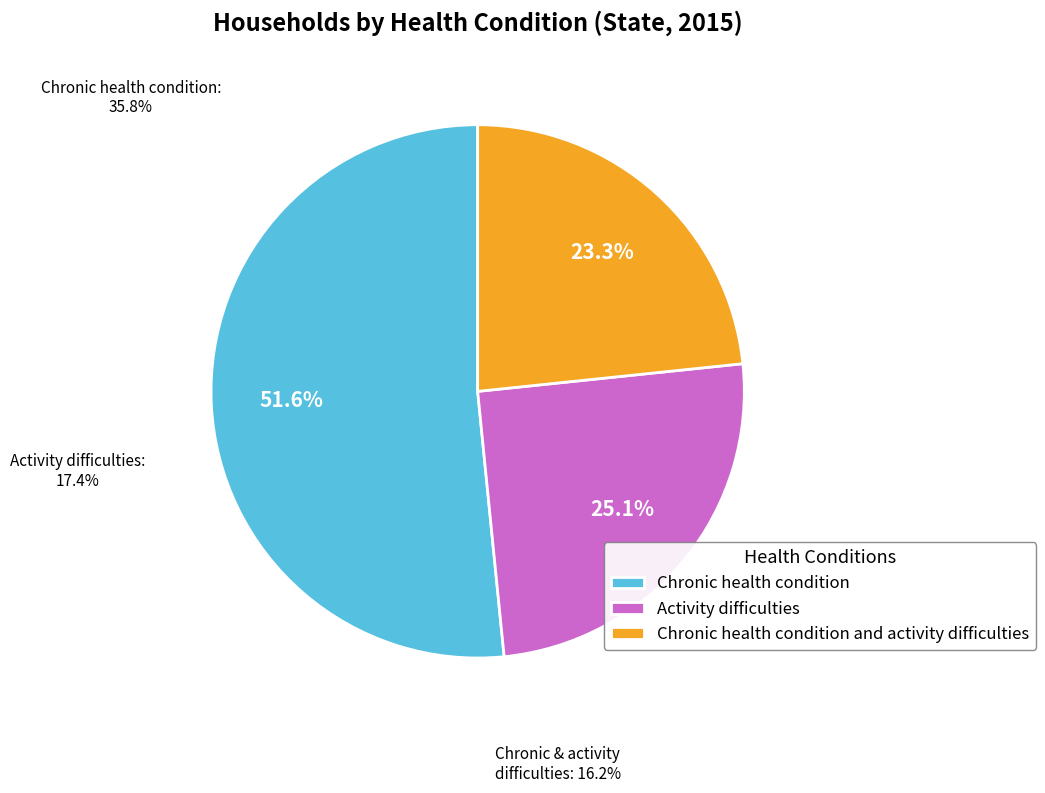

The Chronic health condition and activity difficulties slice represents 11% of the pie. True or false?

False